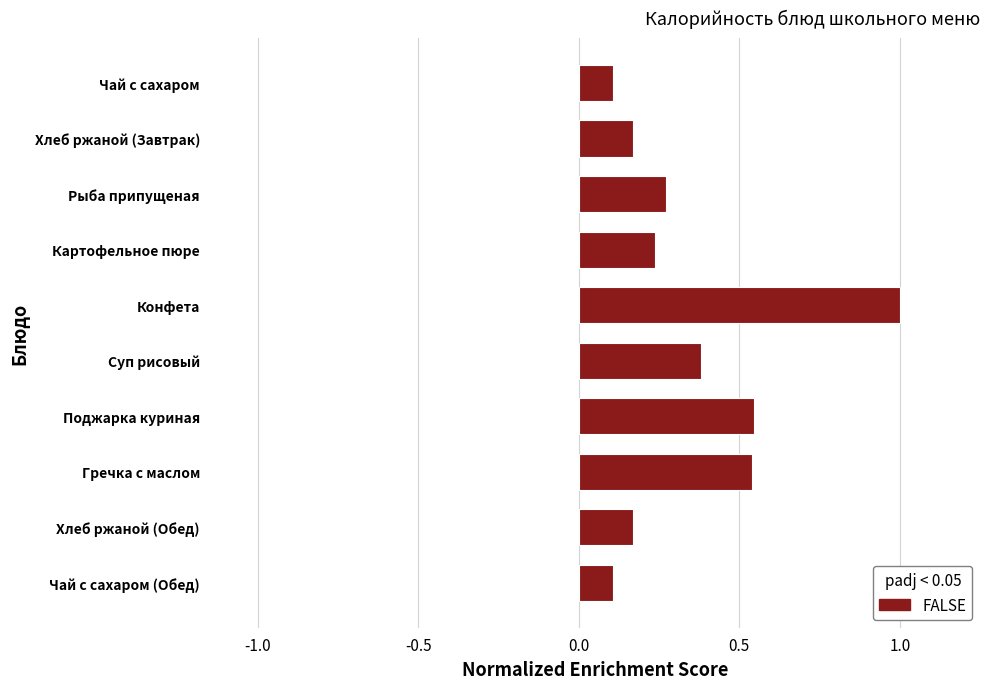

What is the difference between the second highest and minimum values?

0.4